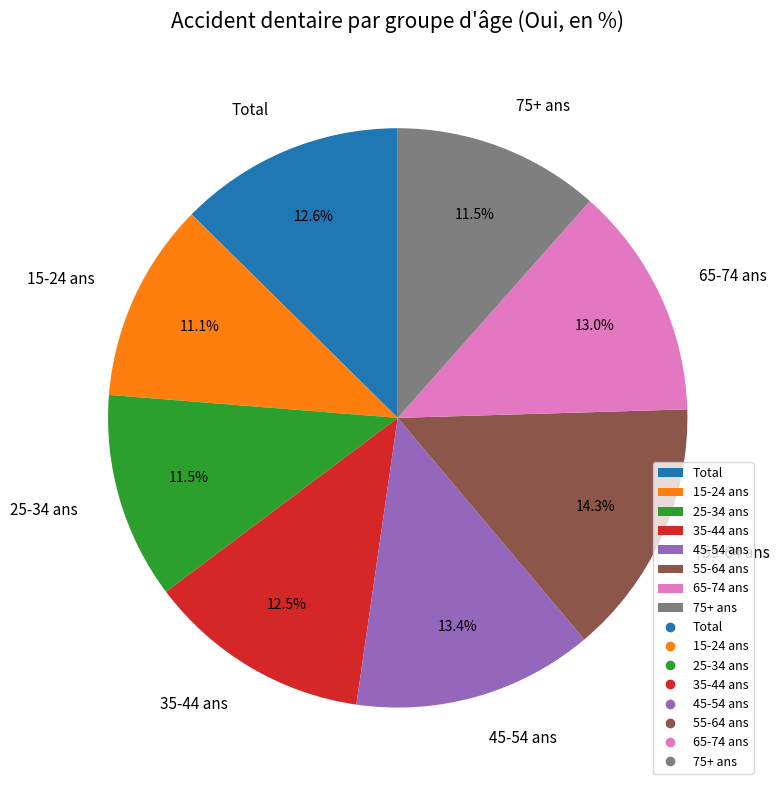

What is the ratio of the value at Total to the value at 35-44 ans?

1.0